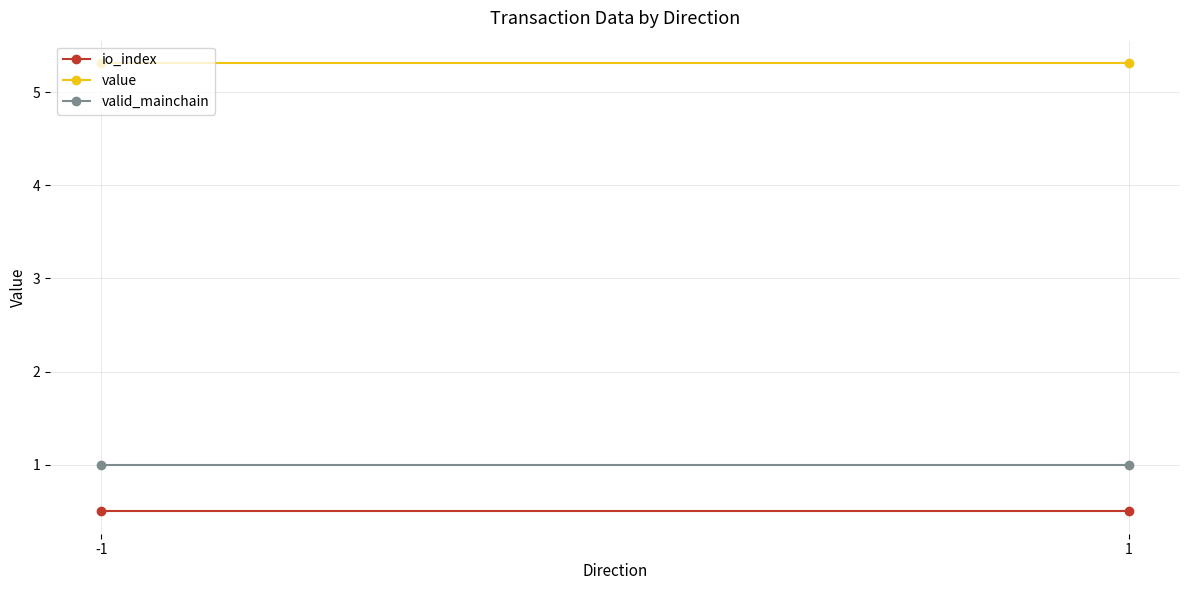

Is it true that io_index equals 0.5 at -1?

True